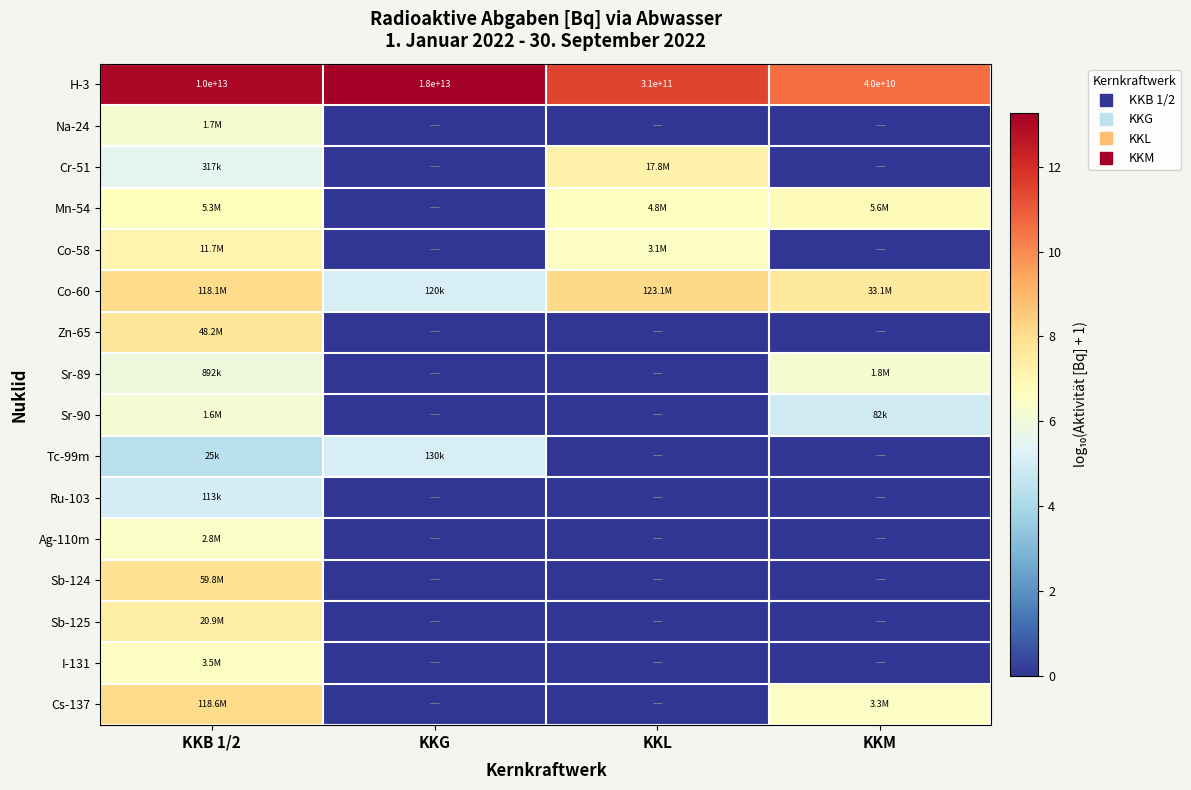

How many data points in Cr-51 are above 5?

2